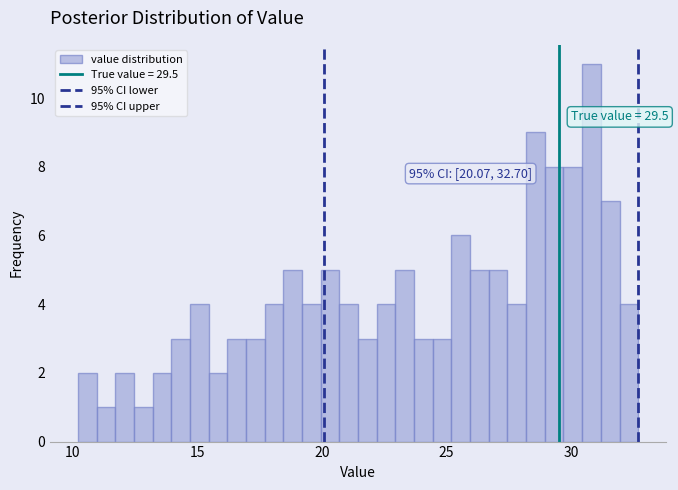

Read against the x-axis, roughly where is the centre of the tallest bar?

31.0